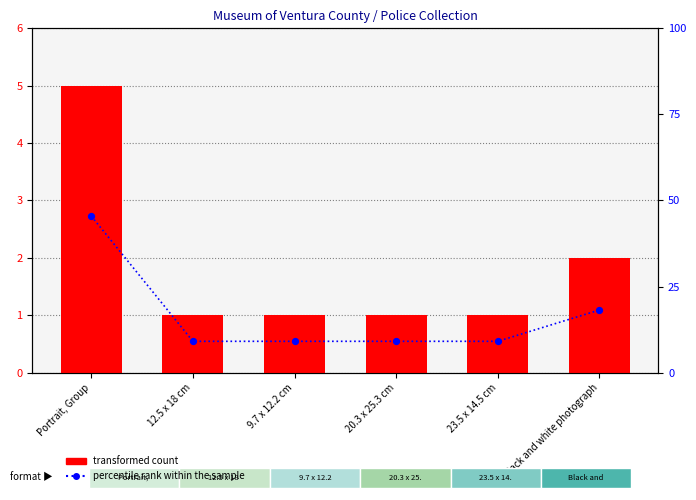

Which series reaches the minimum Y coordinate?

transformed count